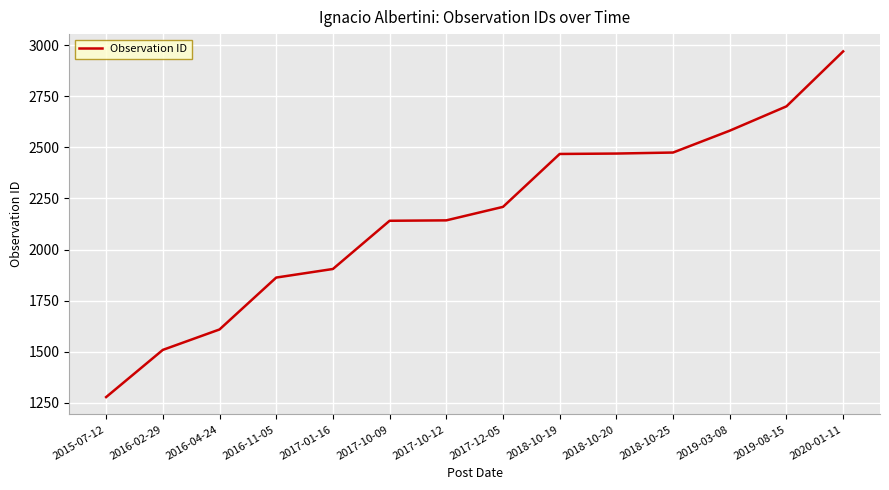

Which label corresponds to the smallest value in the chart?

2015-07-12